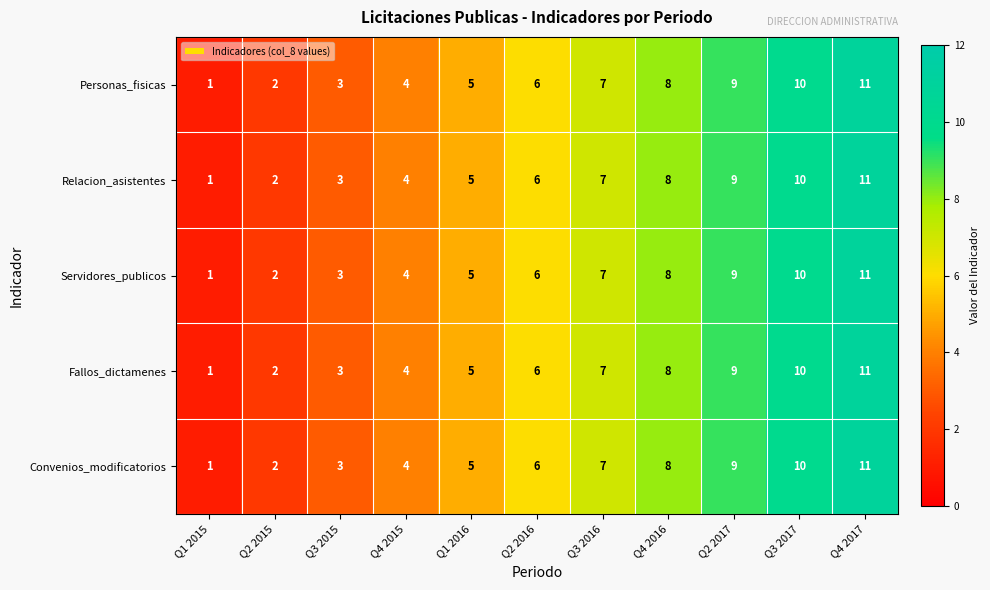

Count the number of categories in the chart.

11